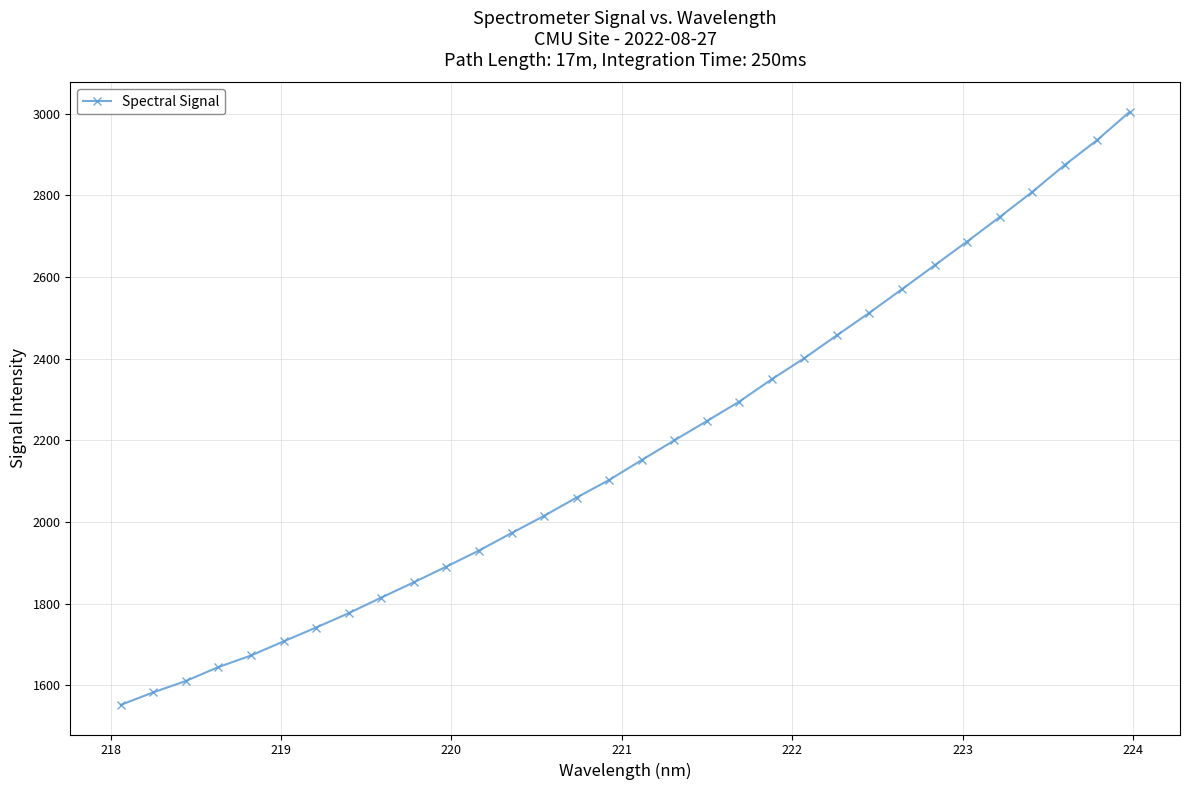

What is the difference between the maximum and second lowest values?

1421.2